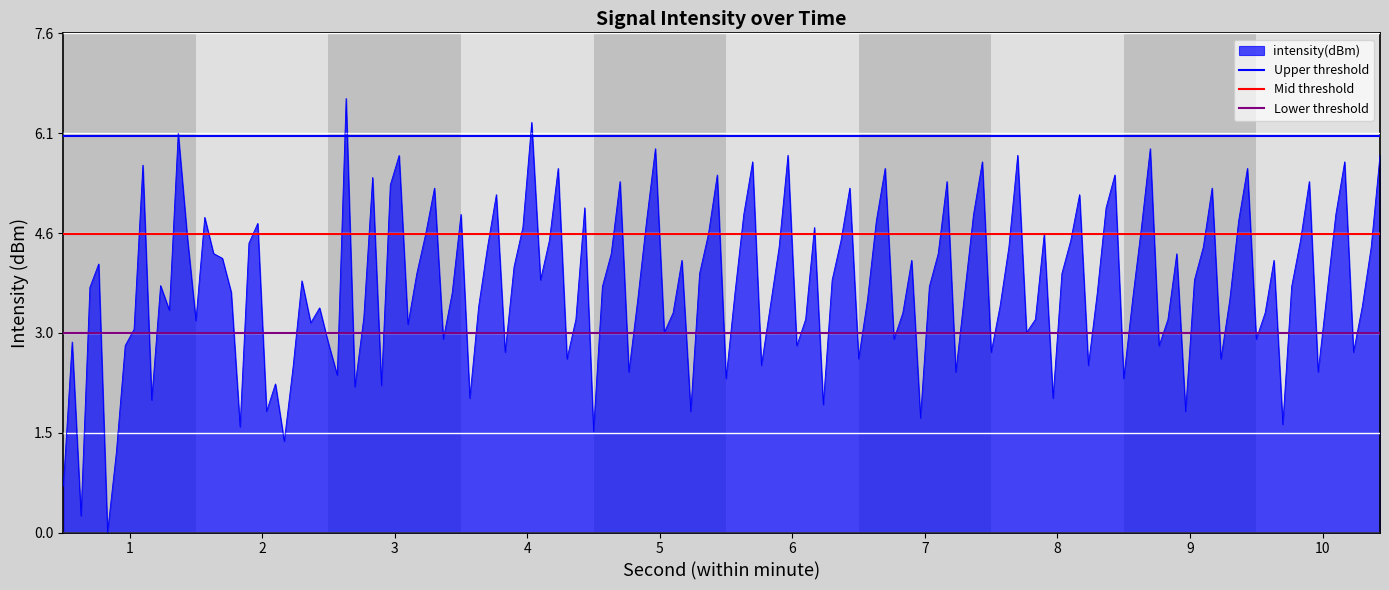

Is it true that Lower threshold equals 3.0 at 1?

True